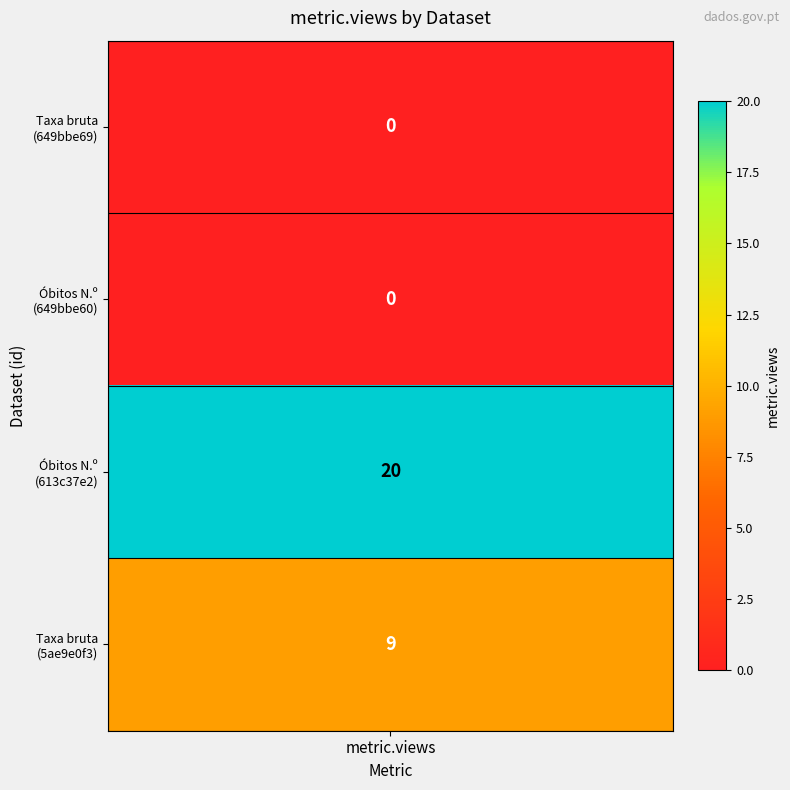

Reading left to right, what are all the values shown in this chart?

Taxa bruta de mortalidade (‰): 0	9
Óbitos (N.º): 0	20